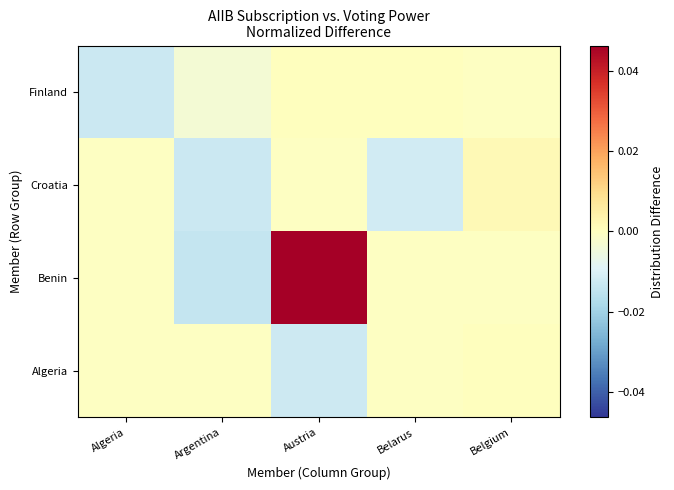

List the series in order of their peak value, highest first.

Benin, Croatia, Algeria, Finland